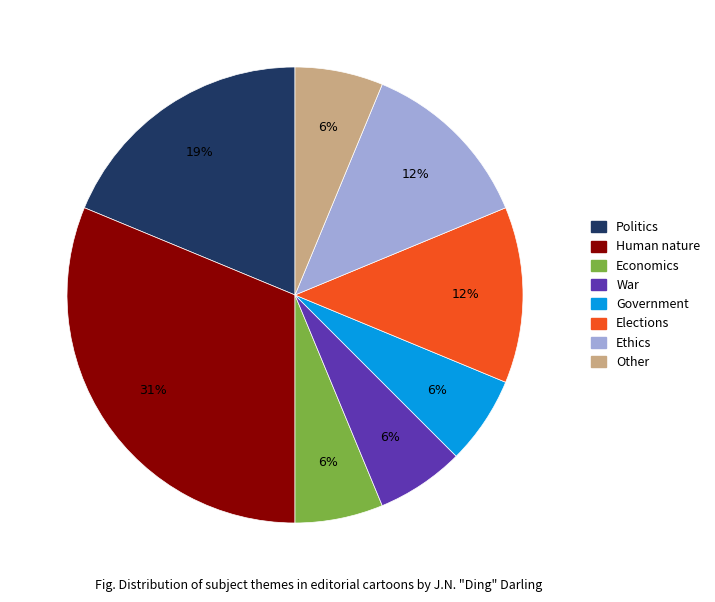

To the nearest percent, what is the average slice percentage?

12%